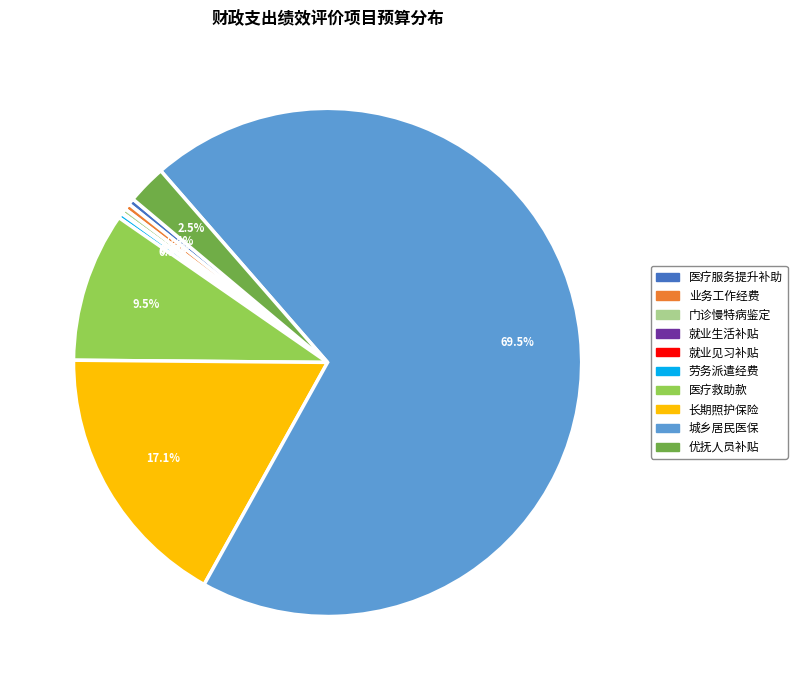

Is there a majority slice in this chart?

Yes